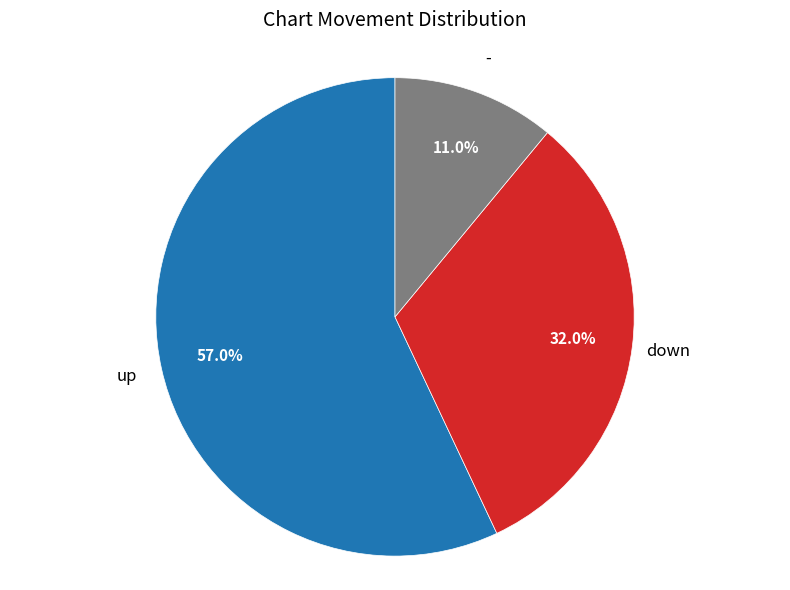

Count the number of slices in the pie.

3